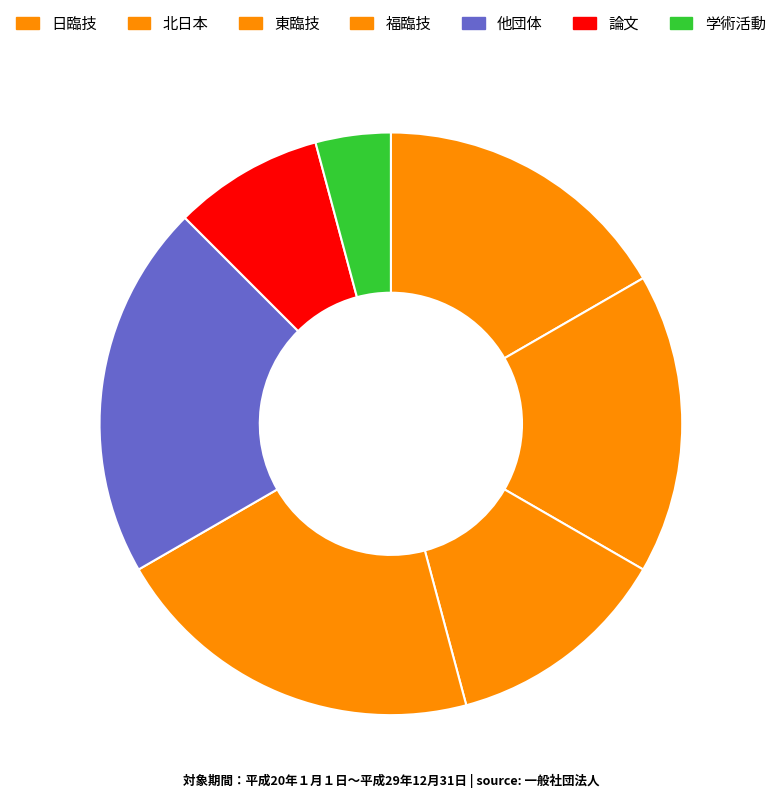

True or false: 福臨技 accounts for 21% of the total.

True